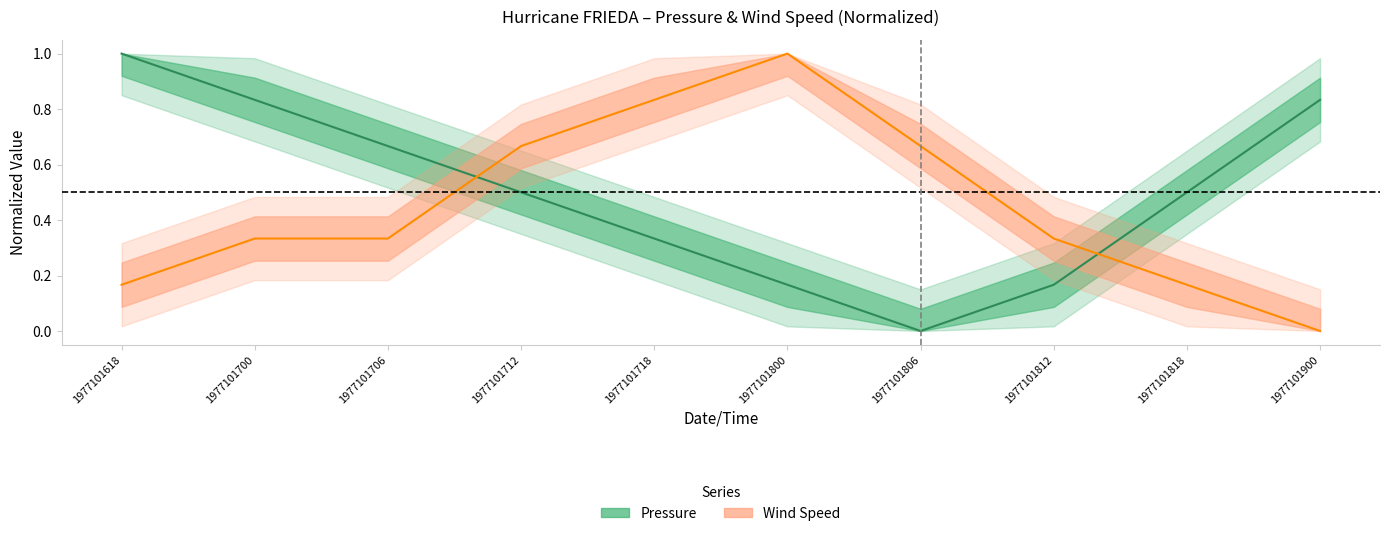

Reading right to left, list all the values displayed in this chart.

Pressure center: 1977101900=0.8	1977101818=0.5	1977101812=0.2	1977101806=0.0	1977101800=0.2	1977101718=0.3	1977101712=0.5	1977101706=0.7	1977101700=0.8	1977101618=1.0
Wind Speed center: 1977101900=0.0	1977101818=0.2	1977101812=0.3	1977101806=0.7	1977101800=1.0	1977101718=0.8	1977101712=0.7	1977101706=0.3	1977101700=0.3	1977101618=0.2